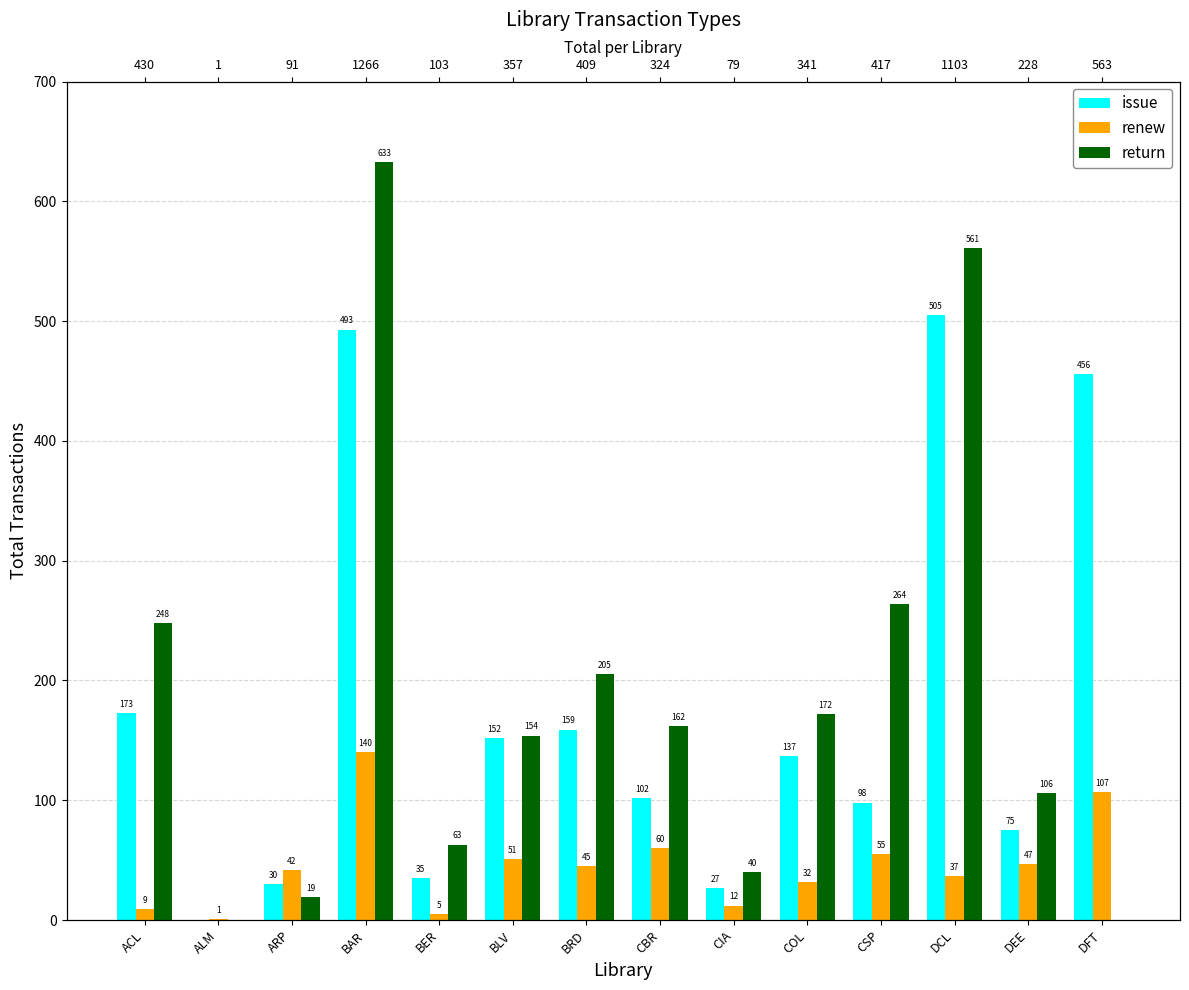

Reading left to right, extract all data points from this chart.

issue: 173	0	30	493	35	152	159	102	27	137	98	505	75	456
renew: 9	1	42	140	5	51	45	60	12	32	55	37	47	107
return: 248	0	19	633	63	154	205	162	40	172	264	561	106	0